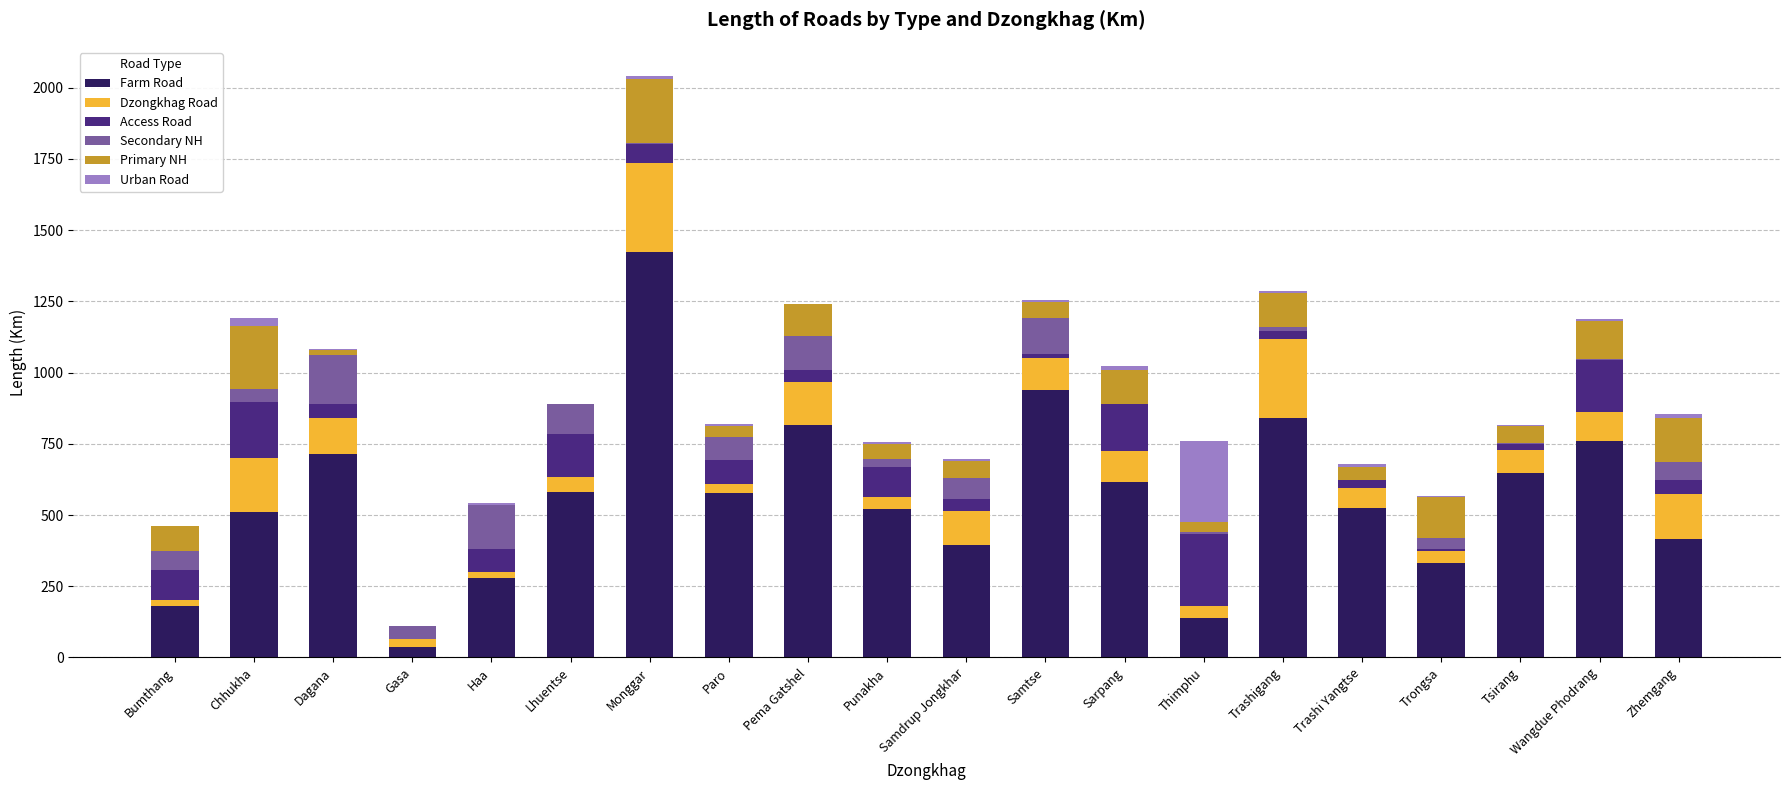

What is the highest value of the Farm Road series?

1424.6